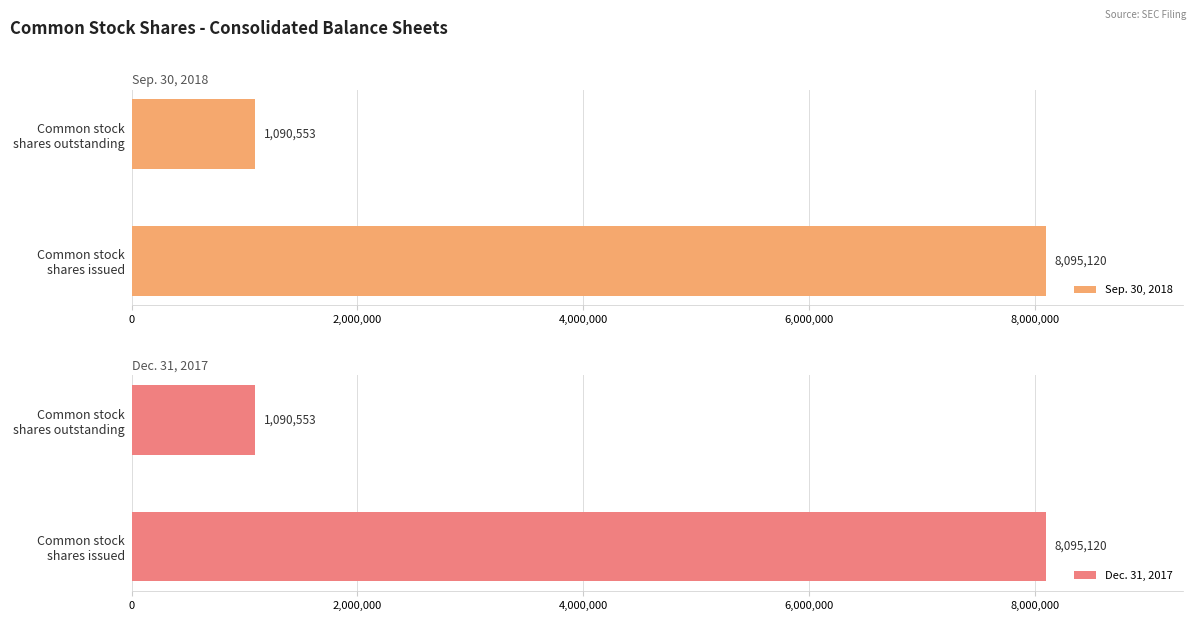

What are all the series names shown in the legend?

Sep. 30, 2018, Dec. 31, 2017